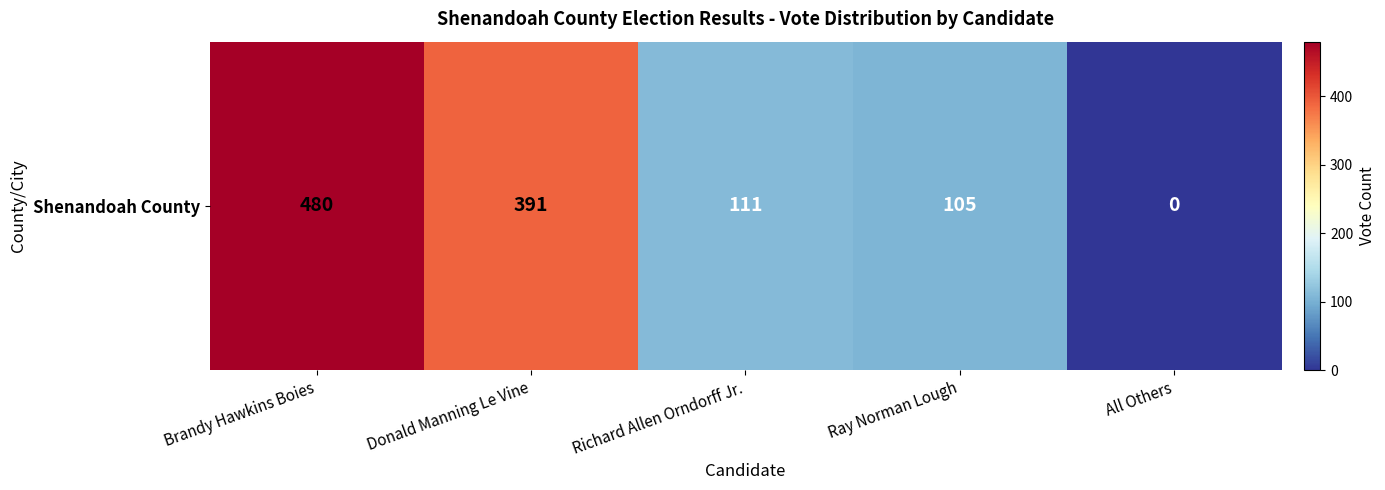

List the labels in order of value, smallest first.

All Others, Ray Norman Lough, Richard Allen Orndorff Jr., Donald Manning Le Vine, Brandy Hawkins Boies